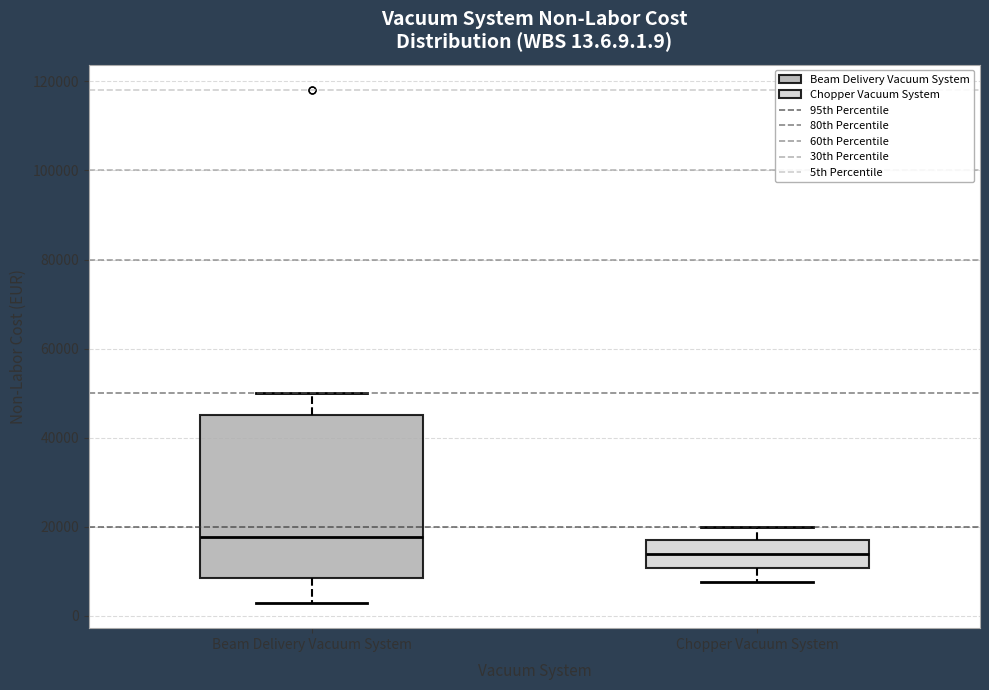

Which box's median line is the highest?

Beam Delivery Vacuum System